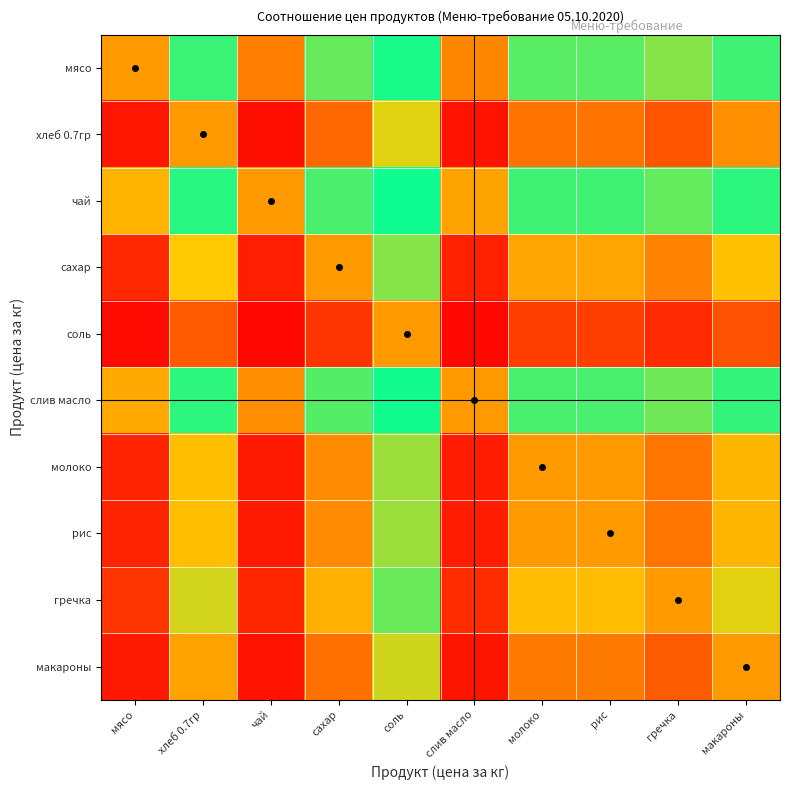

Reading right to left, transcribe all the data shown in this chart.

мясо: макароны=0.9	гречка=0.8	рис=0.9	молоко=0.9	слив масло=0.4	соль=1.0	сахар=0.9	чай=0.4	хлеб 0.7гр=0.9	мясо=0.5
хлеб 0.7гр: макароны=0.5	гречка=0.3	рис=0.4	молоко=0.4	слив масло=0.1	соль=0.7	сахар=0.3	чай=0.1	хлеб 0.7гр=0.5	мясо=0.1
чай: макароны=0.9	гречка=0.9	рис=0.9	молоко=0.9	слив масло=0.5	соль=1.0	сахар=0.9	чай=0.5	хлеб 0.7гр=0.9	мясо=0.6
сахар: макароны=0.6	гречка=0.4	рис=0.5	молоко=0.5	слив масло=0.1	соль=0.8	сахар=0.5	чай=0.1	хлеб 0.7гр=0.7	мясо=0.1
соль: макароны=0.3	гречка=0.1	рис=0.2	молоко=0.2	слив масло=0.0	соль=0.5	сахар=0.2	чай=0.0	хлеб 0.7гр=0.3	мясо=0.0
слив масло: макароны=0.9	гречка=0.9	рис=0.9	молоко=0.9	слив масло=0.5	соль=1.0	сахар=0.9	чай=0.5	хлеб 0.7гр=0.9	мясо=0.6
молоко: макароны=0.6	гречка=0.4	рис=0.5	молоко=0.5	слив масло=0.1	соль=0.8	сахар=0.5	чай=0.1	хлеб 0.7гр=0.6	мясо=0.1
рис: макароны=0.6	гречка=0.4	рис=0.5	молоко=0.5	слив масло=0.1	соль=0.8	сахар=0.5	чай=0.1	хлеб 0.7гр=0.6	мясо=0.1
гречка: макароны=0.7	гречка=0.5	рис=0.6	молоко=0.6	слив масло=0.1	соль=0.9	сахар=0.6	чай=0.1	хлеб 0.7гр=0.7	мясо=0.2
макароны: макароны=0.5	гречка=0.3	рис=0.4	молоко=0.4	слив масло=0.1	соль=0.7	сахар=0.4	чай=0.1	хлеб 0.7гр=0.5	мясо=0.1